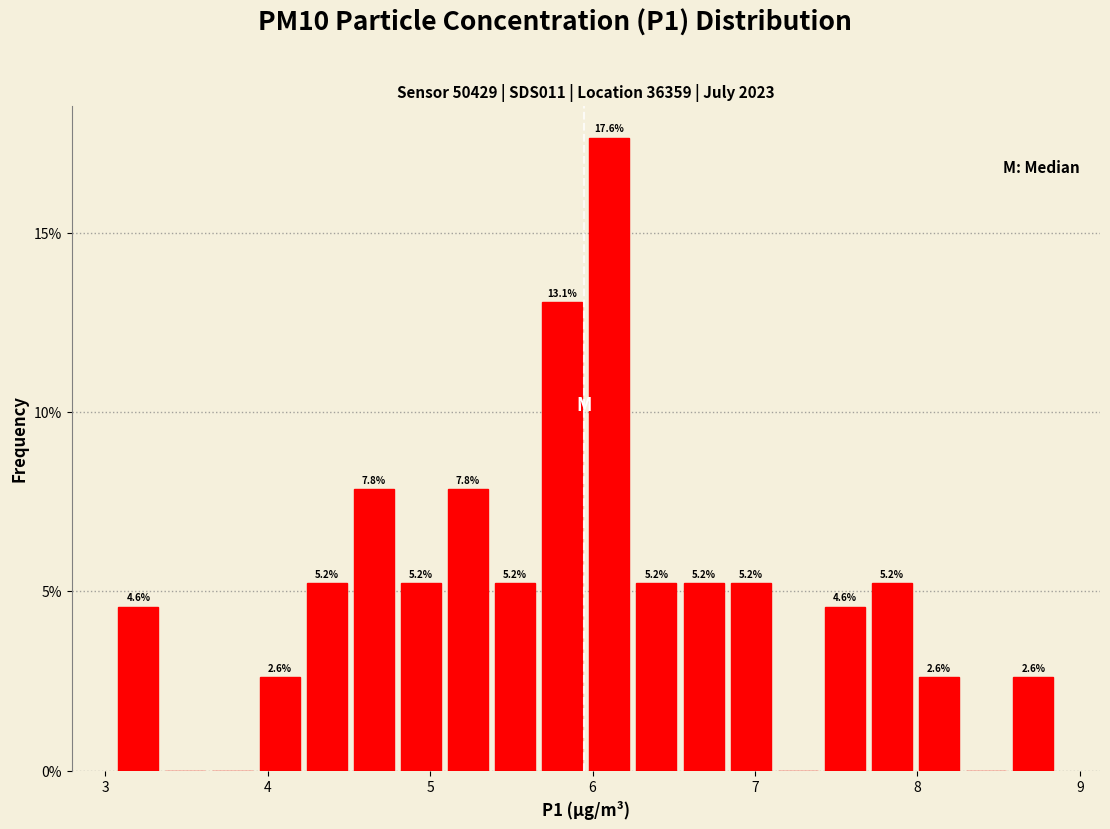

Around what value on the x-axis is the tallest bar? Give the approximate position of its centre, as read against the axis.

6.1